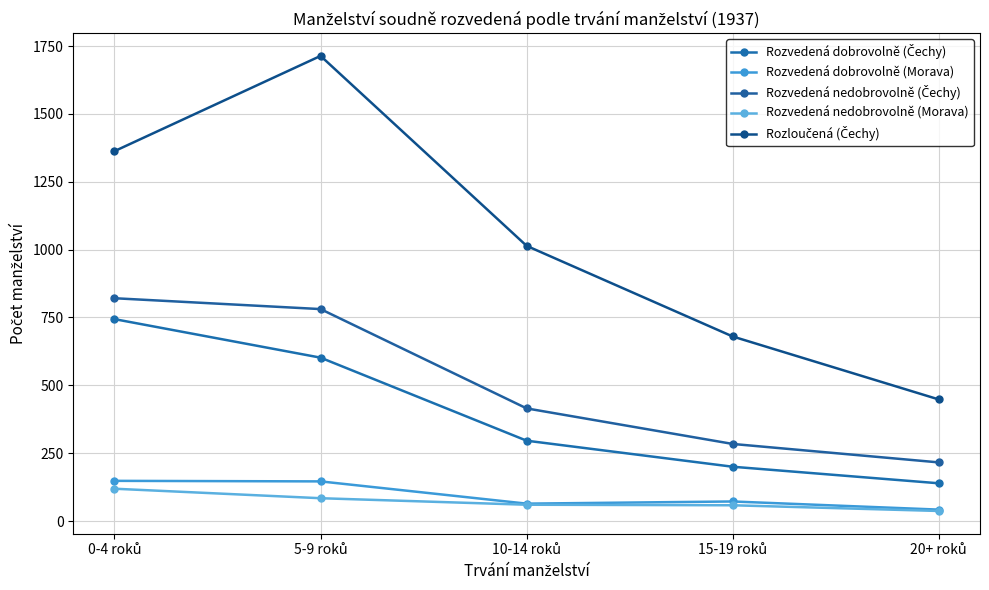

What is the greatest value displayed?

1714